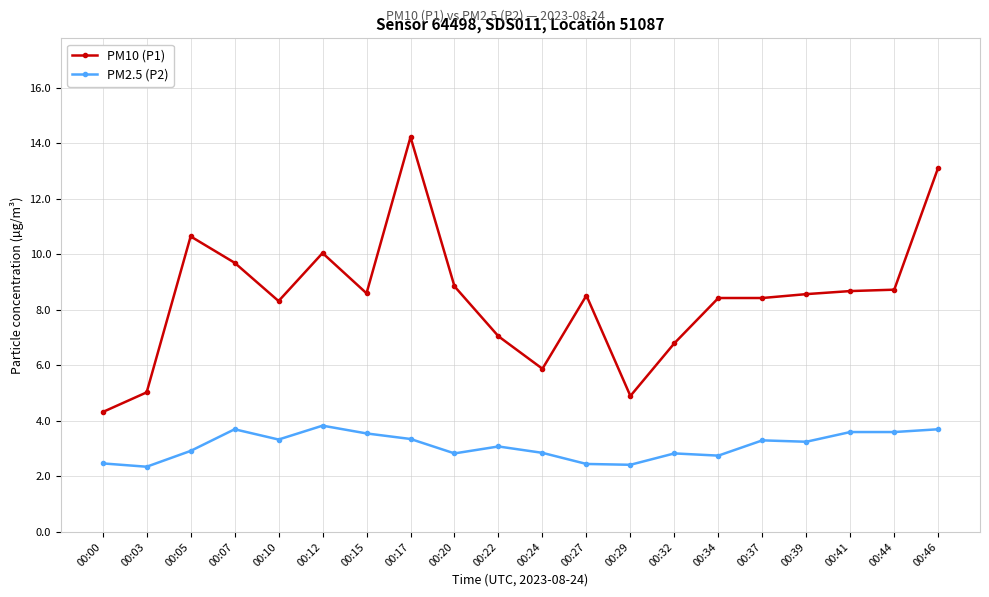

List the series in order of their peak value, highest first.

PM10 (P1), PM2.5 (P2)